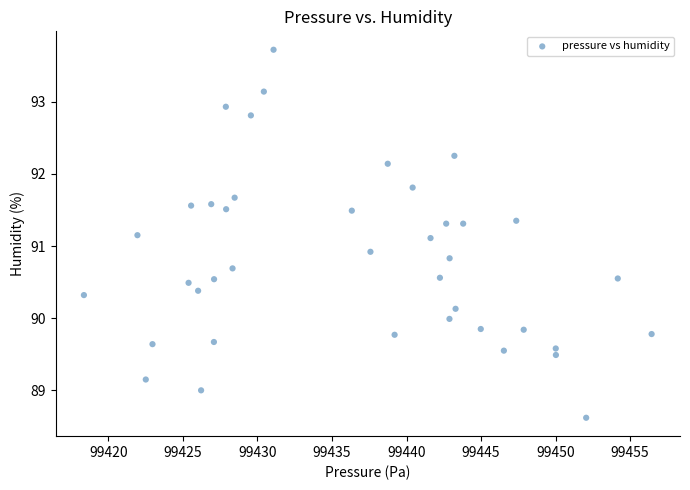

What is the range of Y values (max minus min)?

5.1